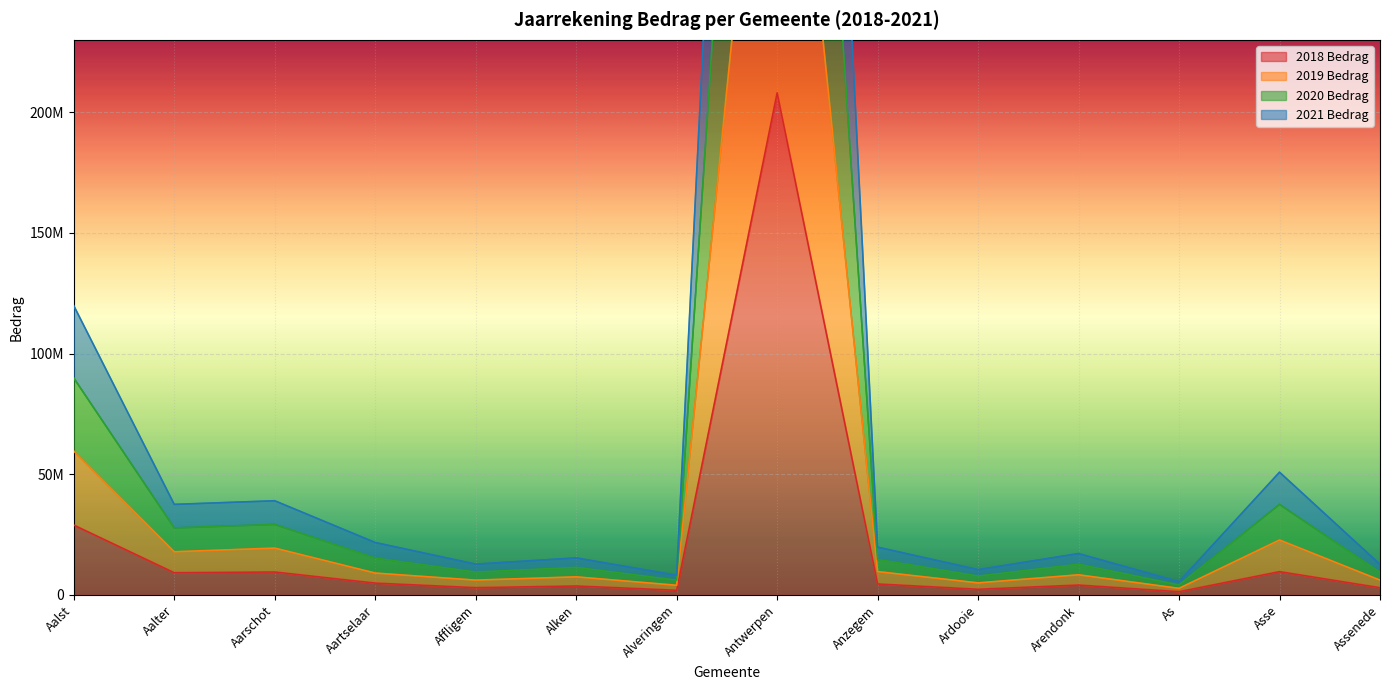

At which label does 2020 Bedrag first exceed 19805925?

Aalst